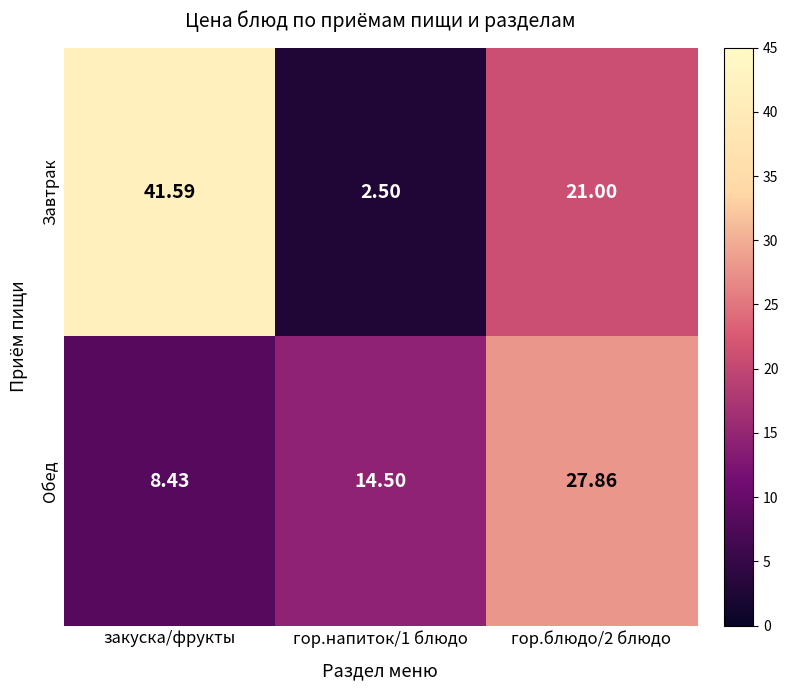

List the series in order of their peak value, lowest first.

Обед, Завтрак